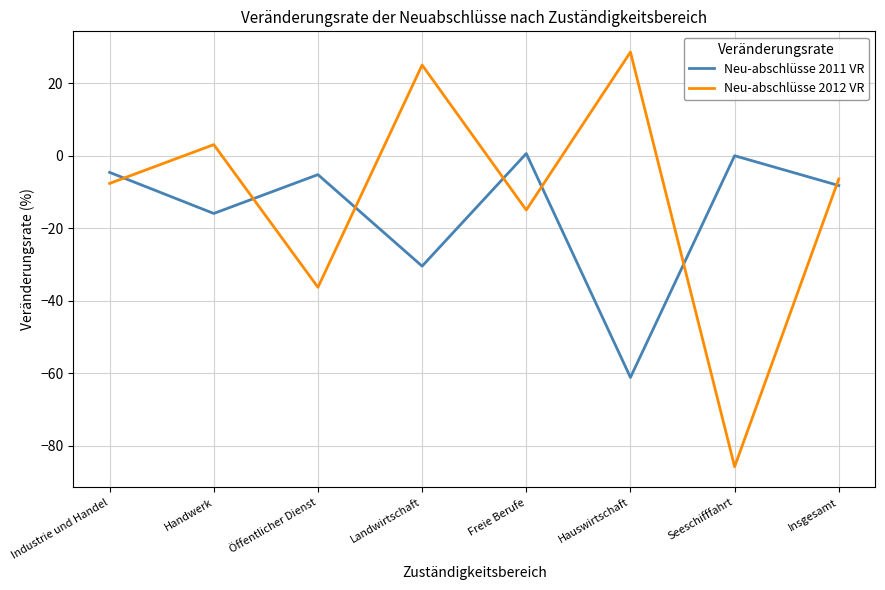

Reading left to right, extract all data points from this chart.

Neu-abschlüsse 2011 VR: Industrie und Handel=-4.6	Handwerk=-15.9	Öffentlicher Dienst=-5.2	Landwirtschaft=-30.4	Freie Berufe=0.6	Hauswirtschaft=-61.1	Seeschifffahrt=0.0	Insgesamt=-8.2
Neu-abschlüsse 2012 VR: Industrie und Handel=-7.6	Handwerk=3.1	Öffentlicher Dienst=-36.3	Landwirtschaft=25.0	Freie Berufe=-15.0	Hauswirtschaft=28.6	Seeschifffahrt=-85.7	Insgesamt=-6.4